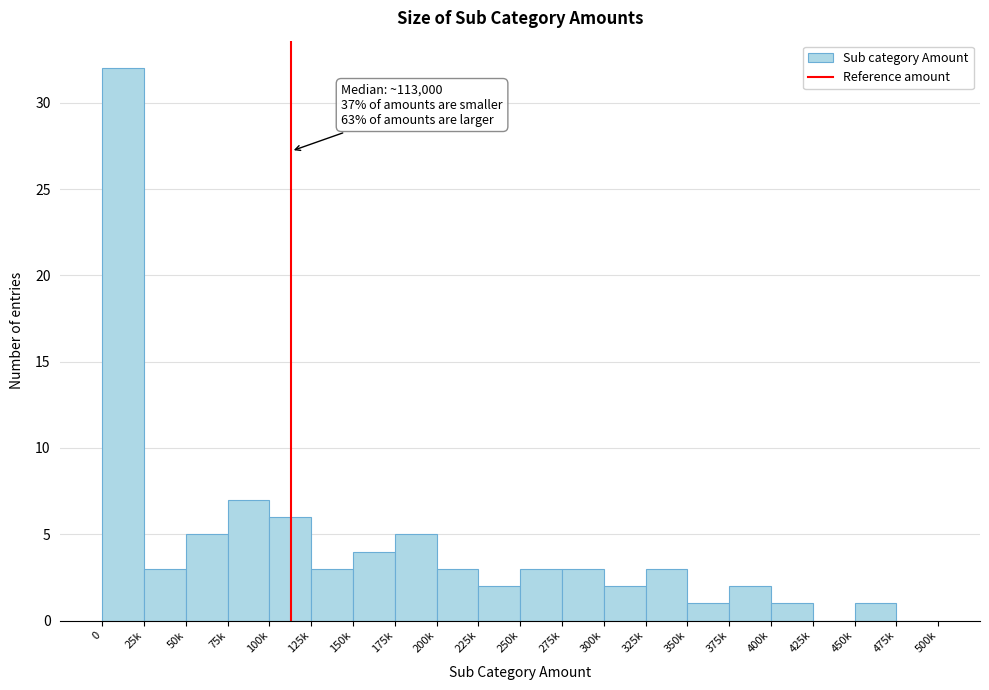

Reading left to right, extract all data points from this chart.

0=32	25k=3	50k=5	75k=7	100k=6	125k=3	150k=4	175k=5	200k=3	225k=2	250k=3	275k=3	300k=2	325k=3	350k=1	375k=2	400k=1	425k=0	450k=1	475k=0